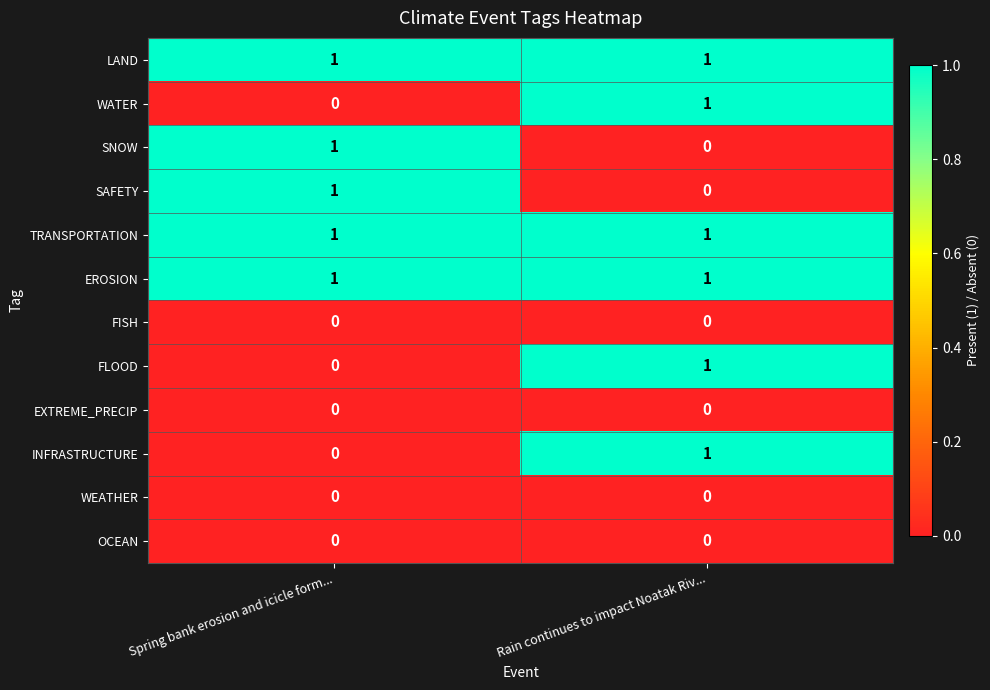

What is the total value across all series at Spring bank erosion and icicle form...?

5